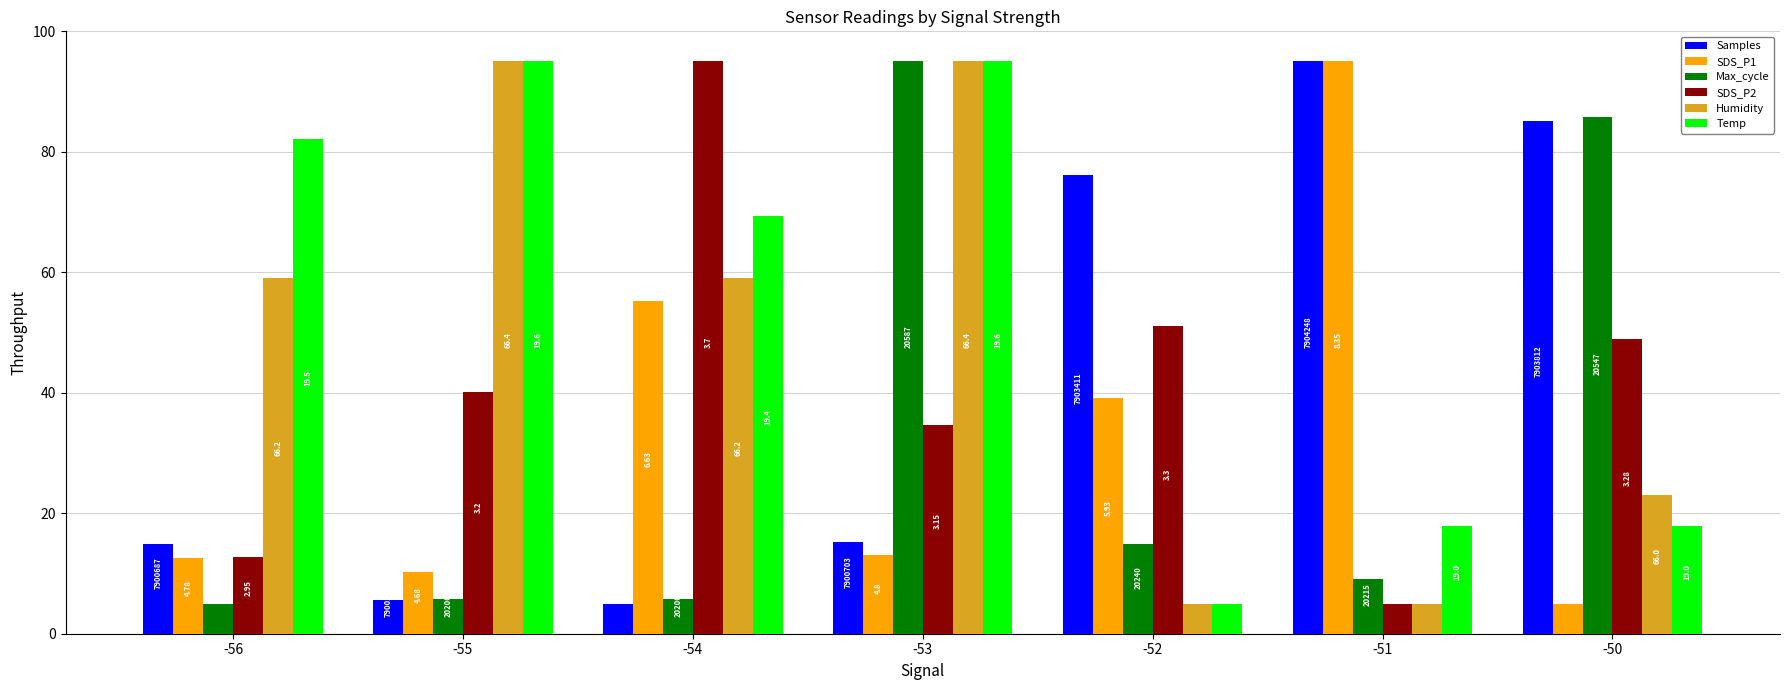

Does the chart contain any negative values?

No